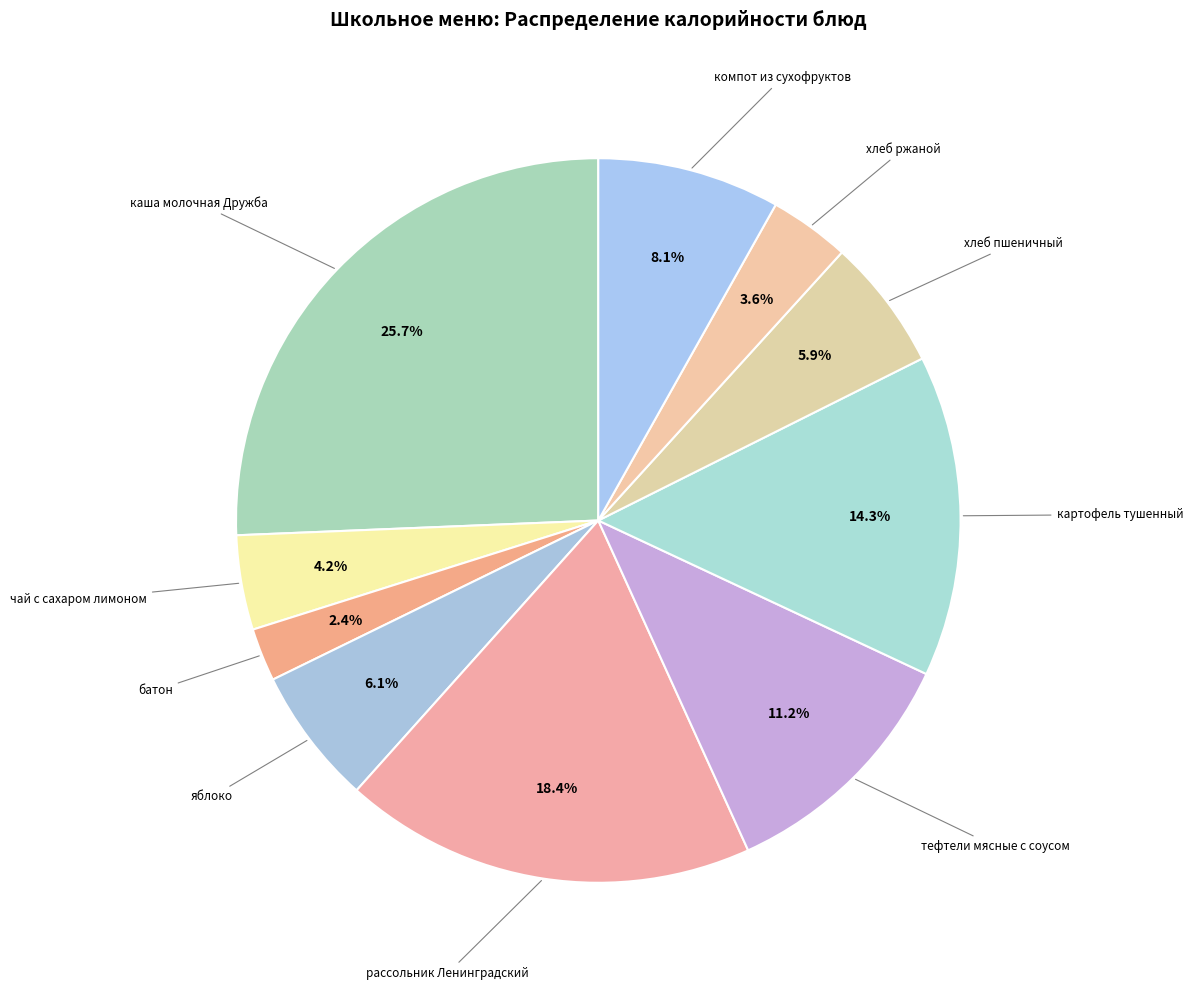

Approximately how many times larger is the value at рассольник Ленинградский compared to хлеб ржаной?

5.1